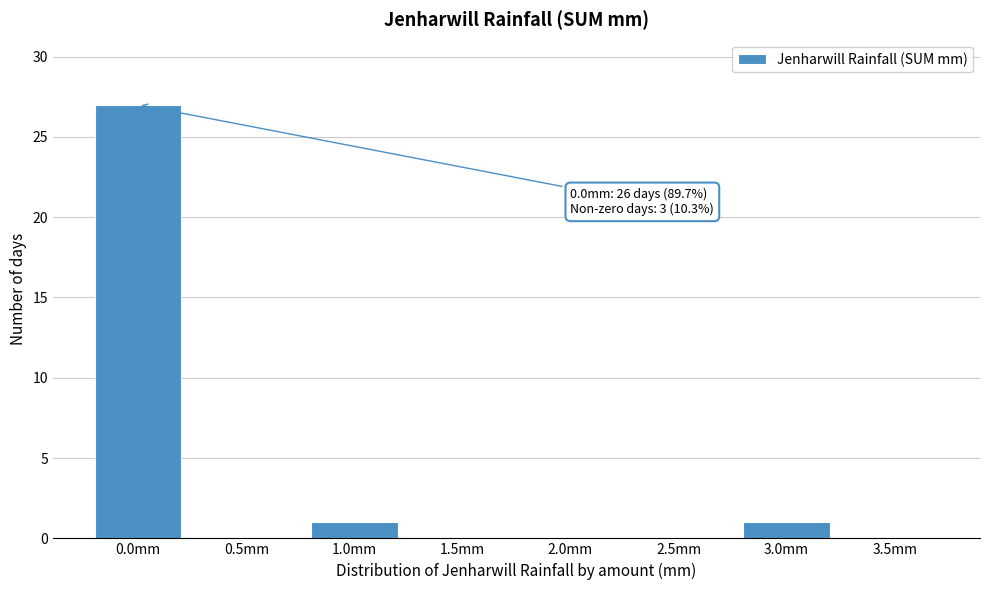

Reading left to right, transcribe all the data shown in this chart.

0.0mm=27	0.5mm=0	1.0mm=1	1.5mm=0	2.0mm=0	2.5mm=0	3.0mm=1	3.5mm=0